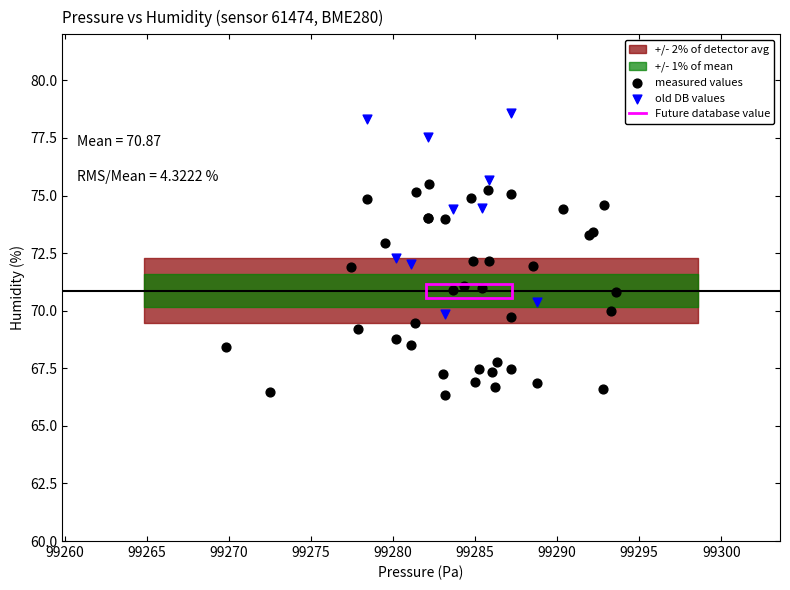

Which series reaches the maximum Y coordinate?

old DB values